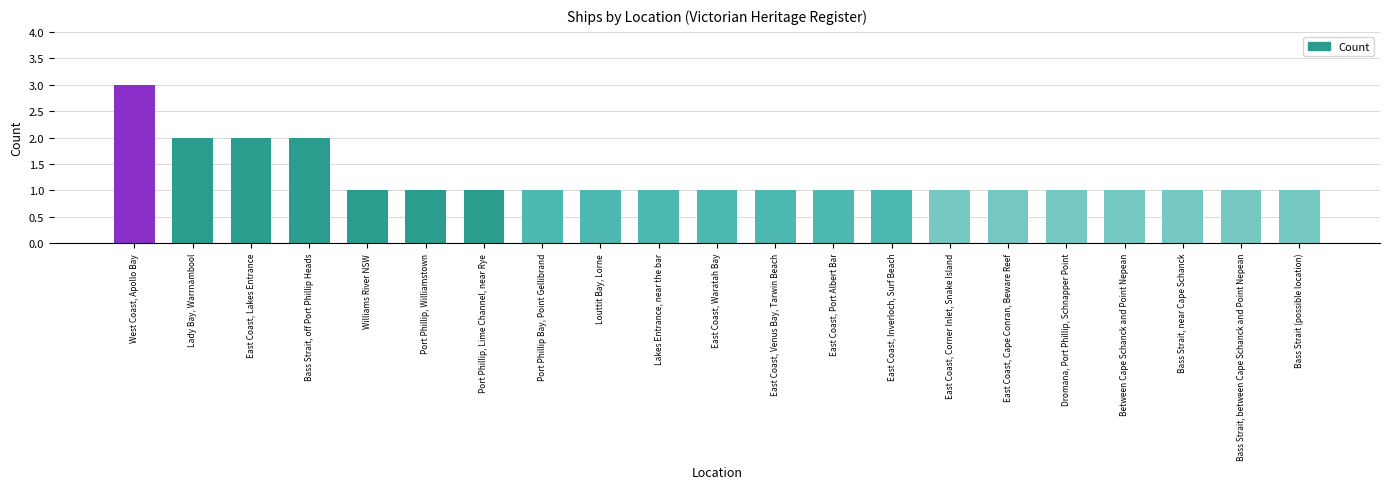

What position from the right is Louttit Bay, Lorne?

13